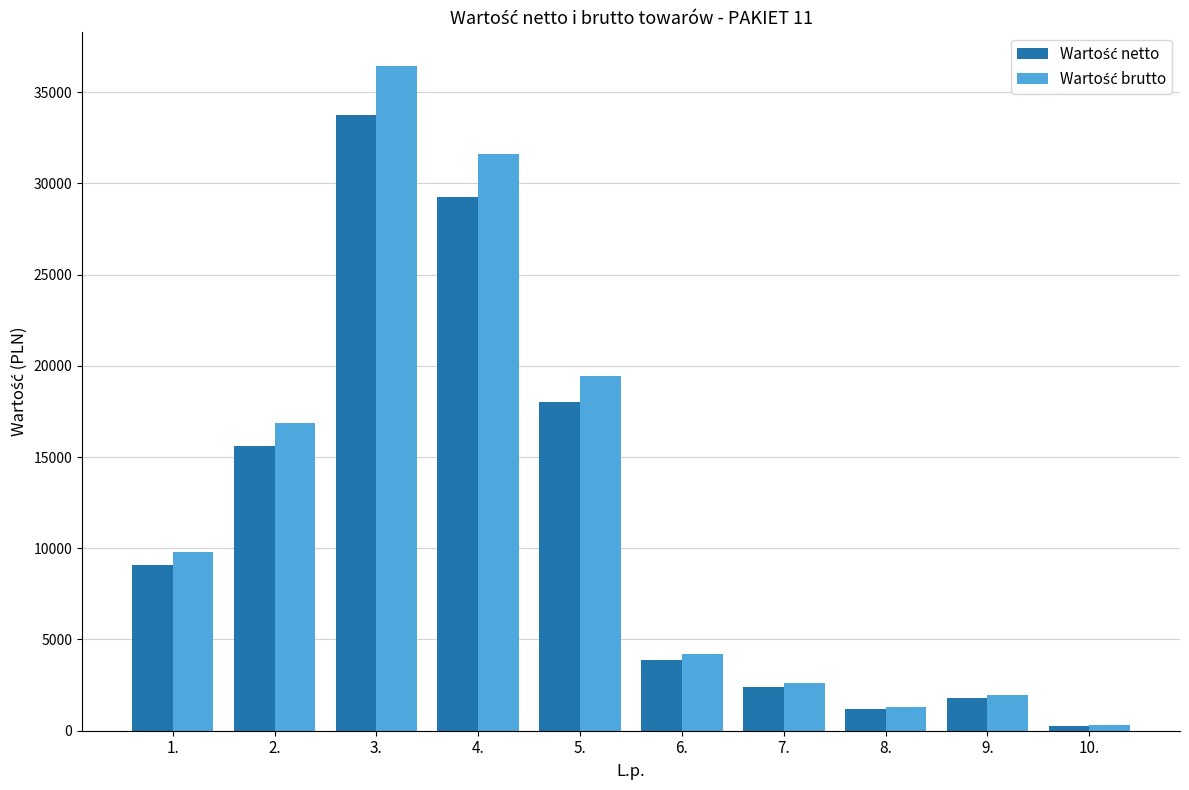

What is the spread (max minus min) of values at 7.?

192.0